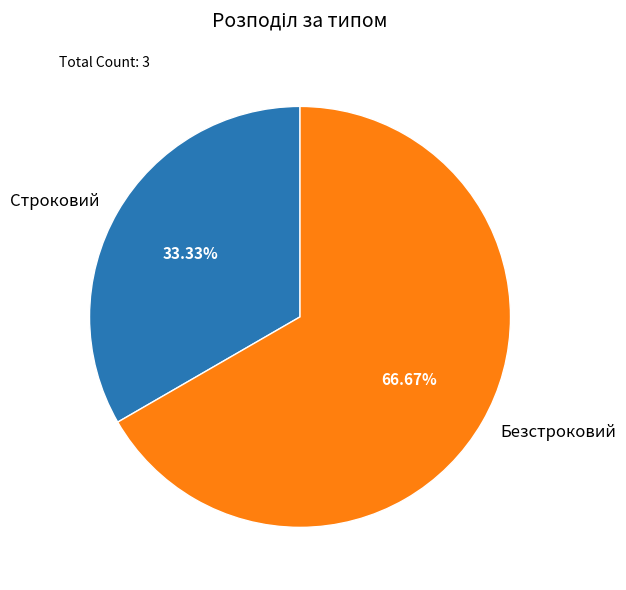

What is the largest slice in the pie chart?

Безстроковий